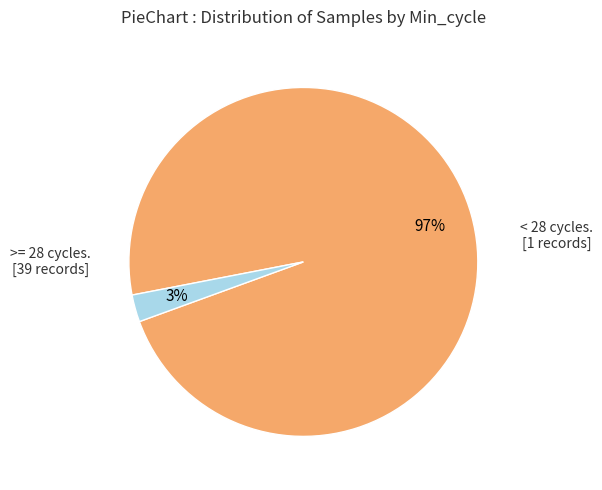

Does any single category account for the majority?

Yes